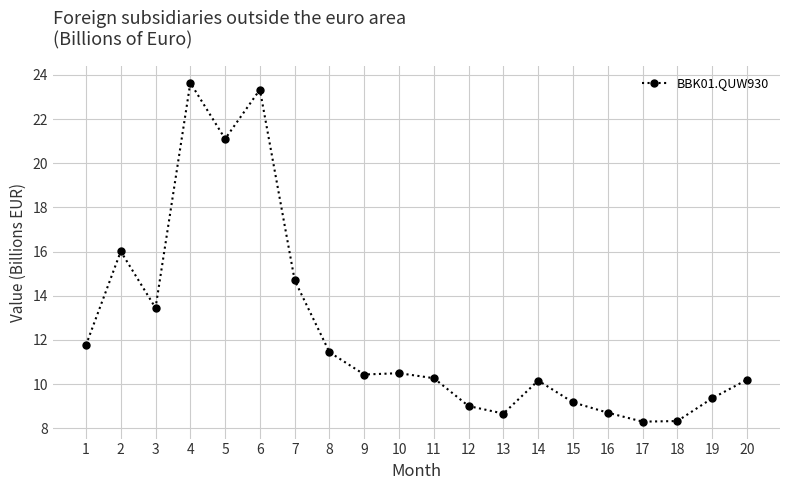

At which category does the data reach its first local peak?

2